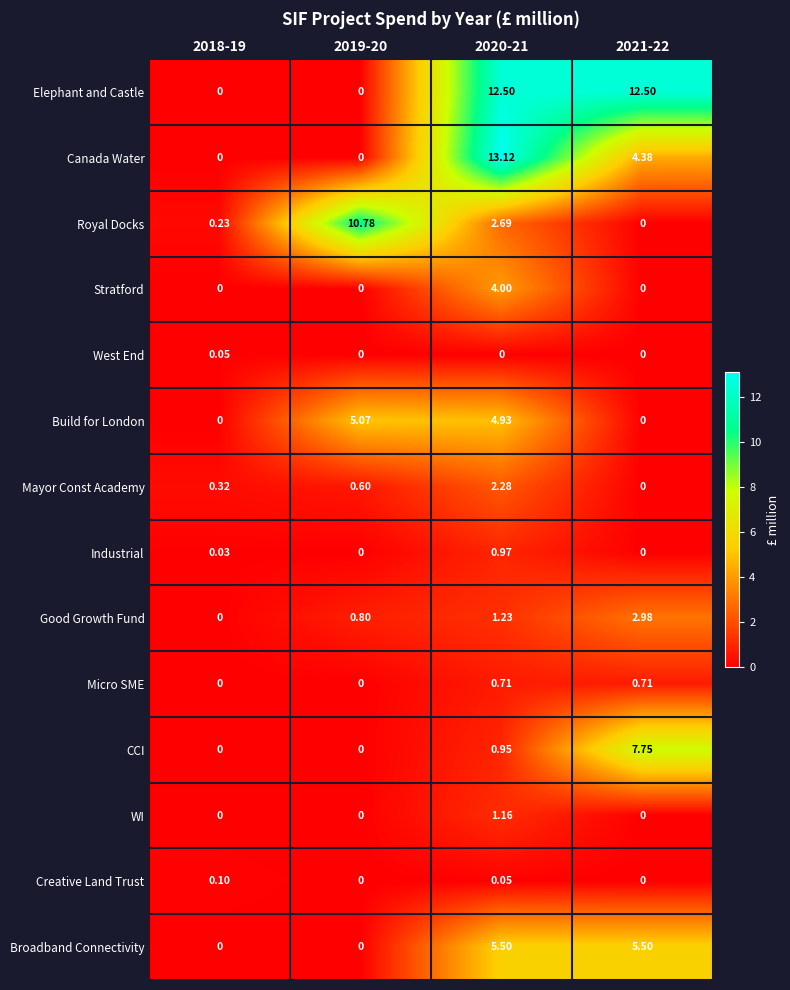

Which series has the widest spread of values?

Canada Water